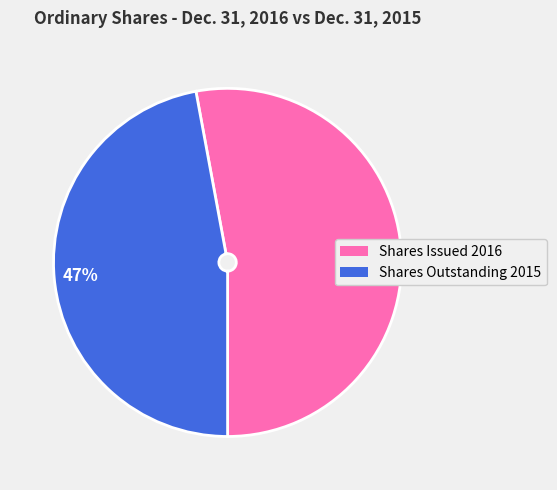

Is there a majority slice in this chart?

Yes